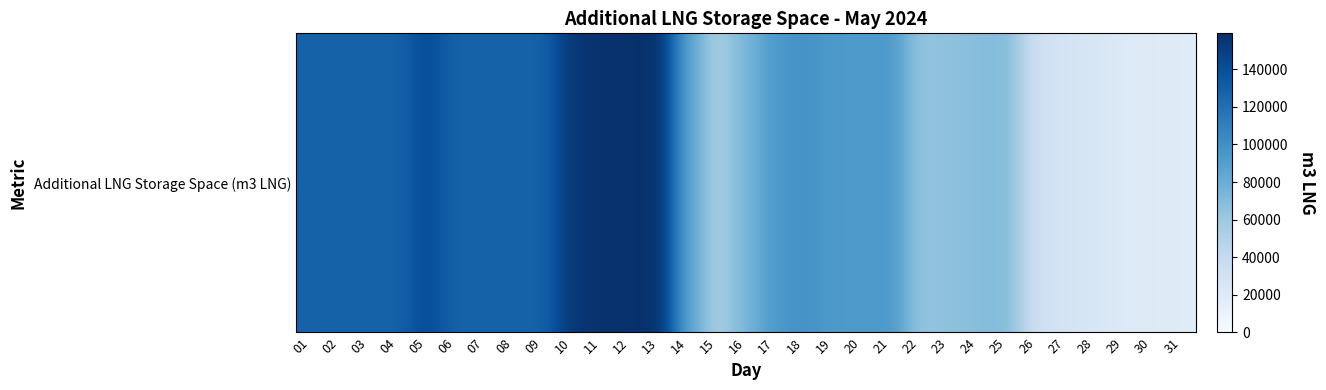

How many categories are shown in the chart?

31